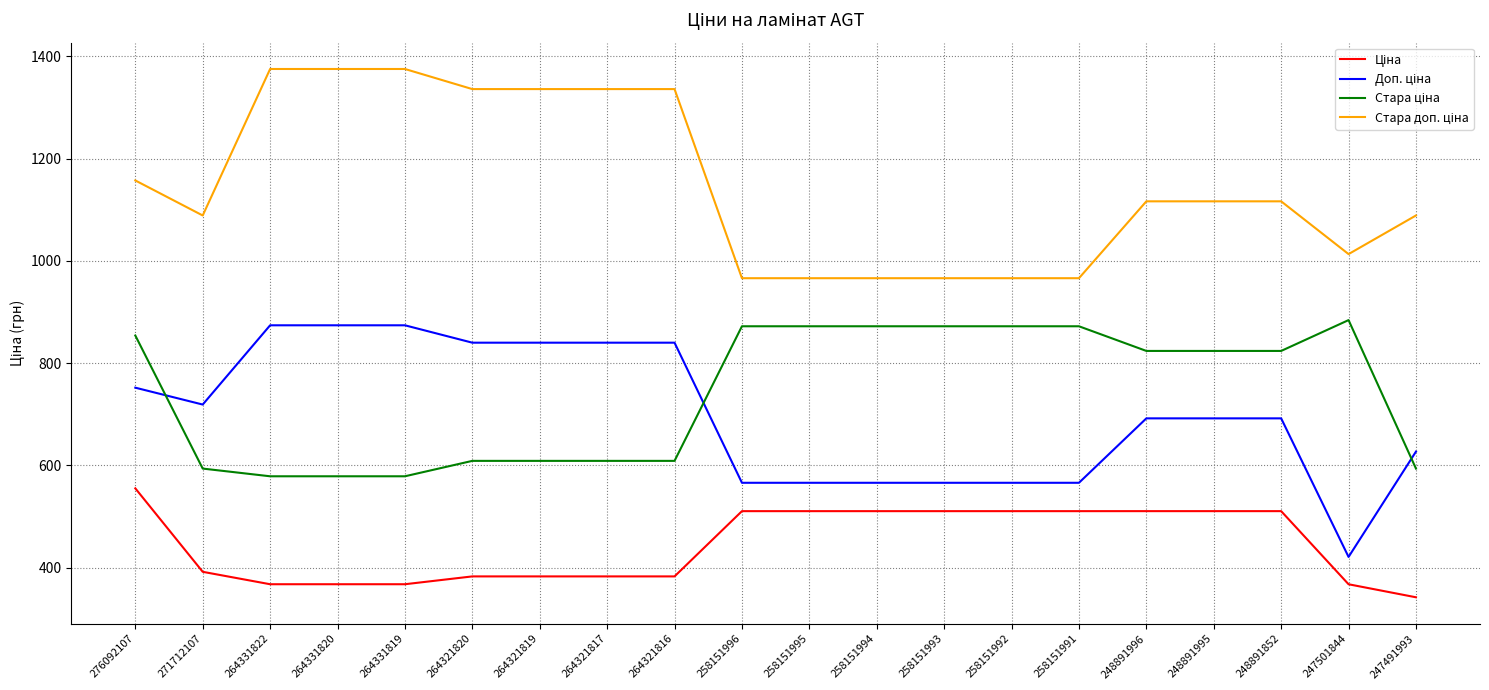

What is the smallest value displayed?

342.1